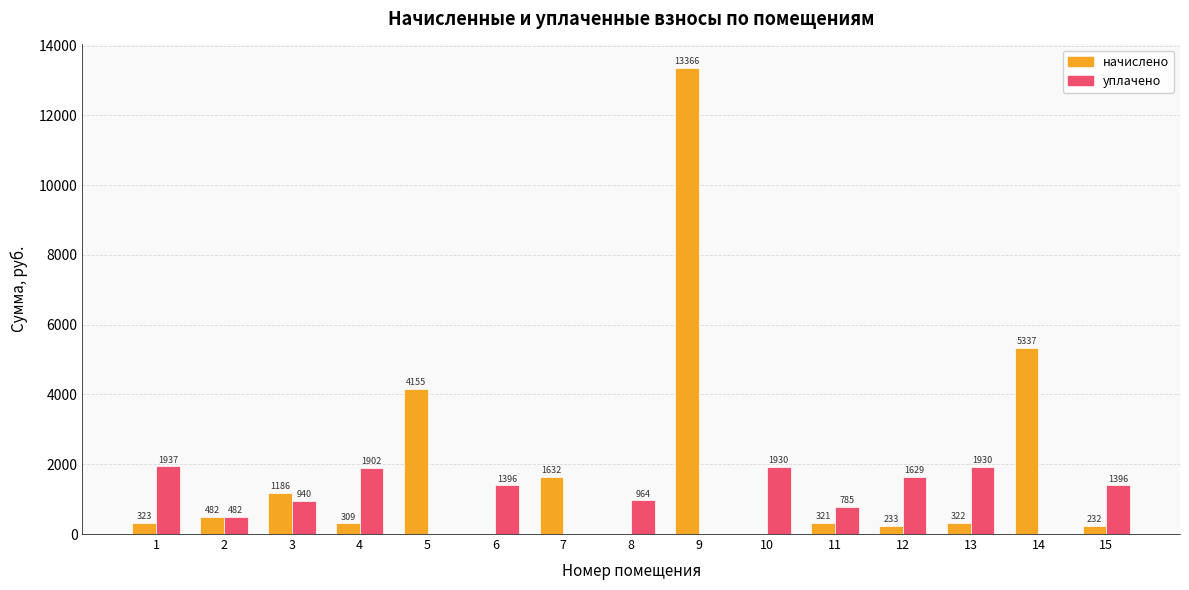

Read the уплачено value at 13.

1930.3